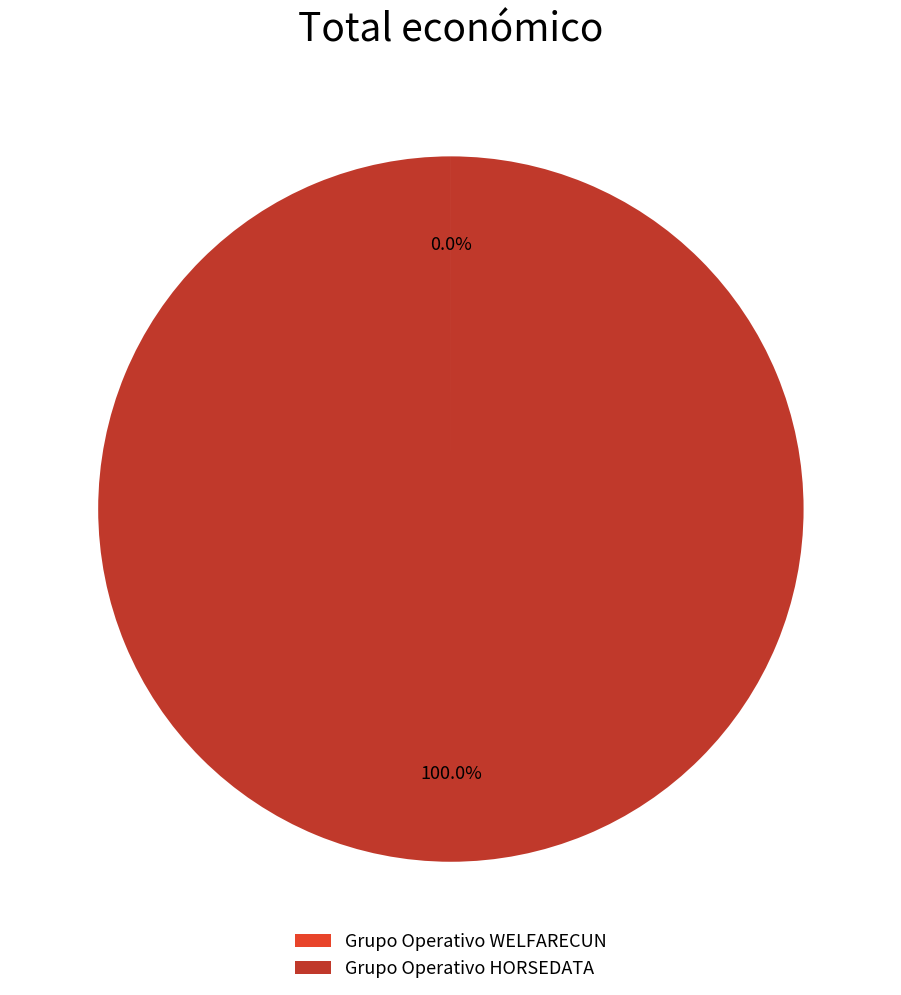

What is the largest slice in the pie chart?

Grupo Operativo HORSEDATA